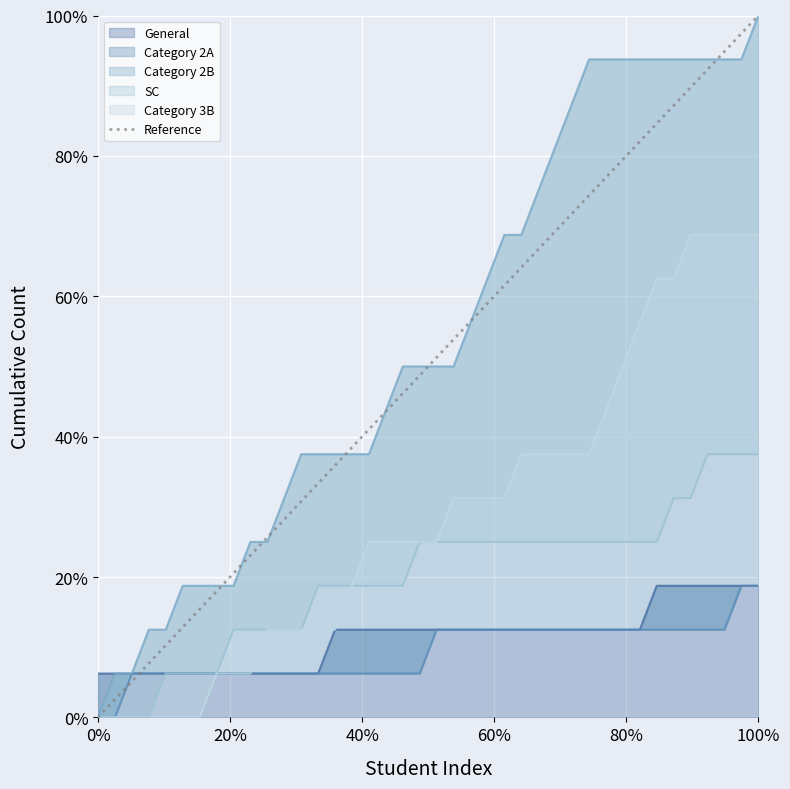

What is the approximate value at 100%?

1